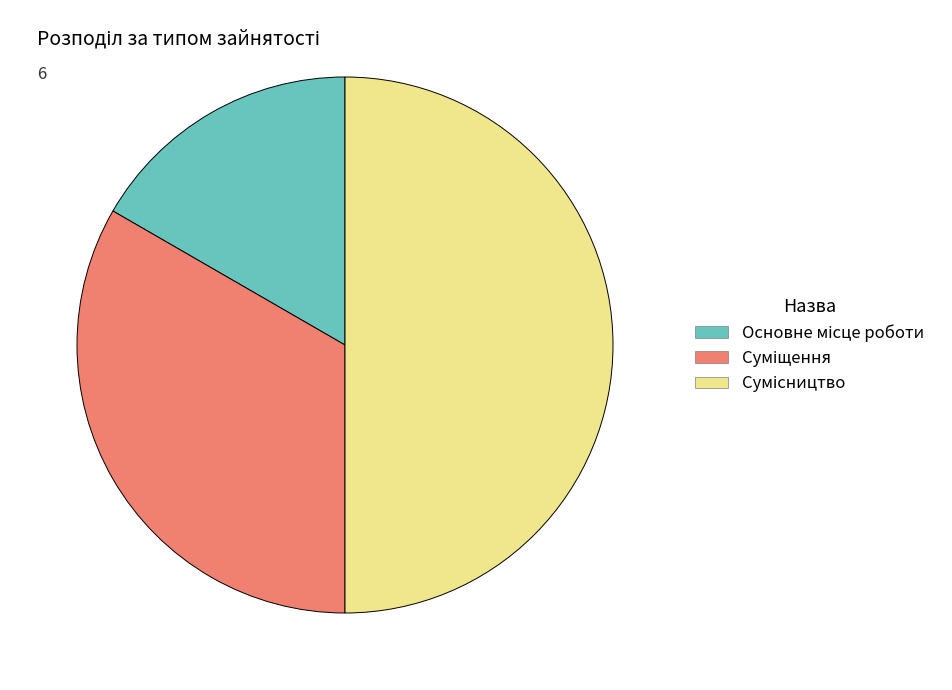

To the nearest percent, what is the combined percentage of Основне місце роботи and Суміщення?

50%